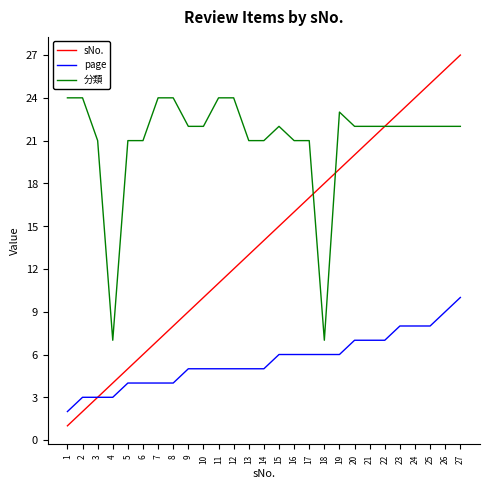

Reading left to right, what are all the values shown in this chart?

sNo.: 1=1	2=2	3=3	4=4	5=5	6=6	7=7	8=8	9=9	10=10	11=11	12=12	13=13	14=14	15=15	16=16	17=17	18=18	19=19	20=20	21=21	22=22	23=23	24=24	25=25	26=26	27=27
page: 1=2	2=3	3=3	4=3	5=4	6=4	7=4	8=4	9=5	10=5	11=5	12=5	13=5	14=5	15=6	16=6	17=6	18=6	19=6	20=7	21=7	22=7	23=8	24=8	25=8	26=9	27=10
分類: 1=24	2=24	3=21	4=7	5=21	6=21	7=24	8=24	9=22	10=22	11=24	12=24	13=21	14=21	15=22	16=21	17=21	18=7	19=23	20=22	21=22	22=22	23=22	24=22	25=22	26=22	27=22